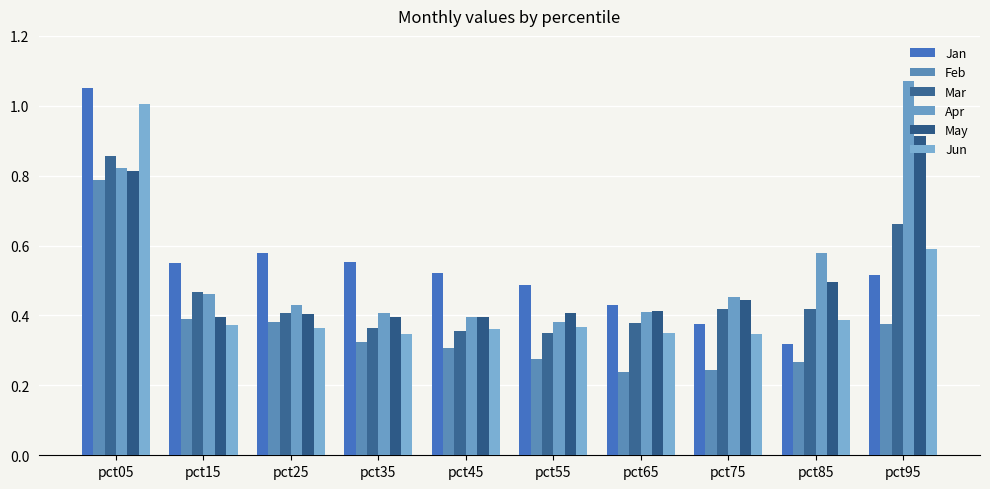

What is the difference between the highest and lowest values at pct85?

0.3